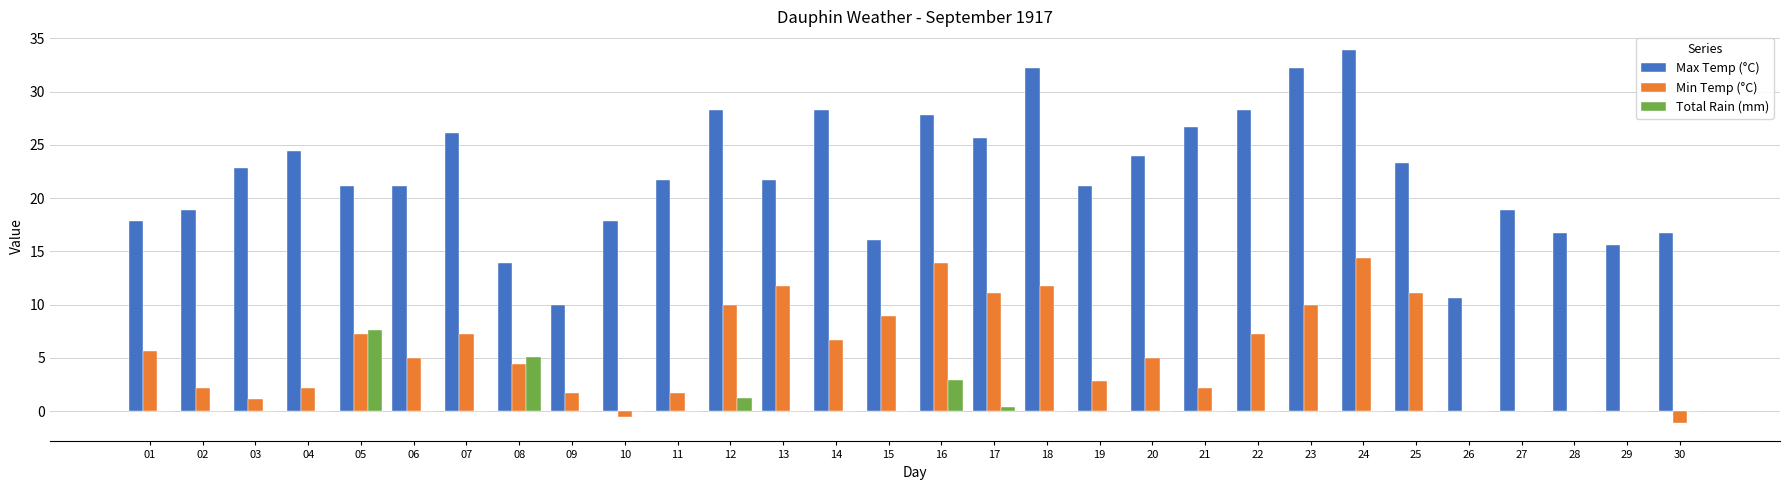

What is the greatest value displayed?

33.9